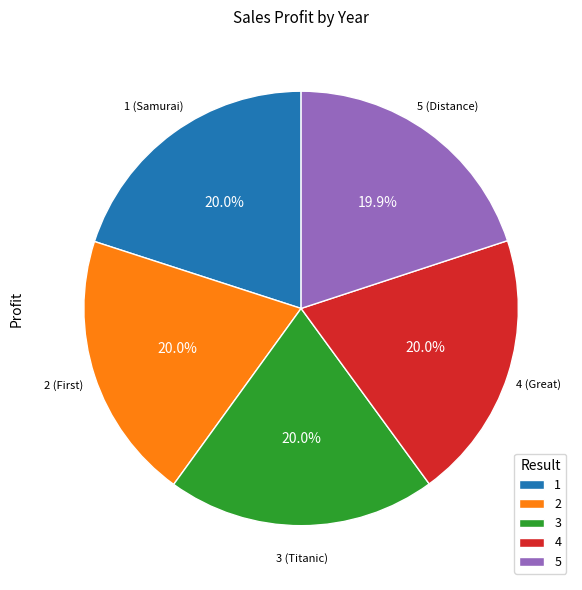

Approximately how many times larger is the value at 4 compared to 1?

1.0